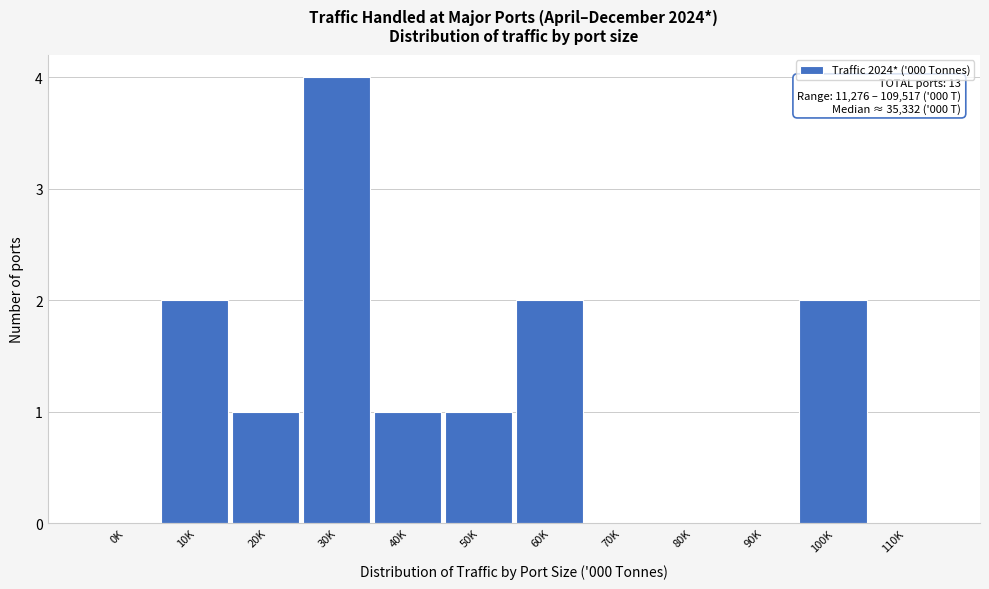

Reading left to right, extract all data points from this chart.

0K=0	10K=2	20K=1	30K=4	40K=1	50K=1	60K=2	70K=0	80K=0	90K=0	100K=2	110K=0